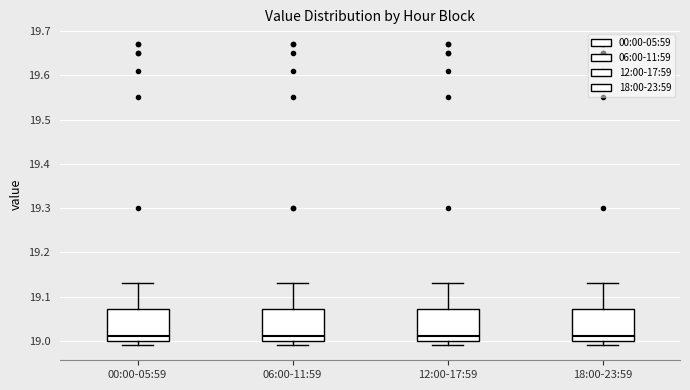

Reading left to right, read every box against the y-axis: the position of its median line, the range the box covers, and the ends of its whiskers. The values are not printed on the chart, so give them approximately, as read against the axis.

00:00-05:59: median 19.01, box 19.00 to 19.07, whiskers 18.99 to 19.13
06:00-11:59: median 19.01, box 19.00 to 19.07, whiskers 18.99 to 19.13
12:00-17:59: median 19.01, box 19.00 to 19.07, whiskers 18.99 to 19.13
18:00-23:59: median 19.01, box 19.00 to 19.07, whiskers 18.99 to 19.13